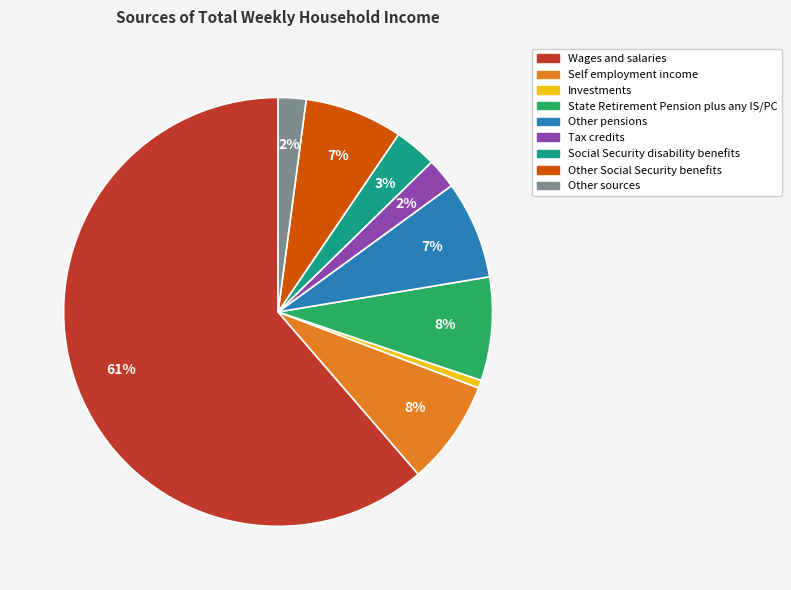

Which has a higher value, Investments or State Retirement Pension plus any IS/PC?

State Retirement Pension plus any IS/PC